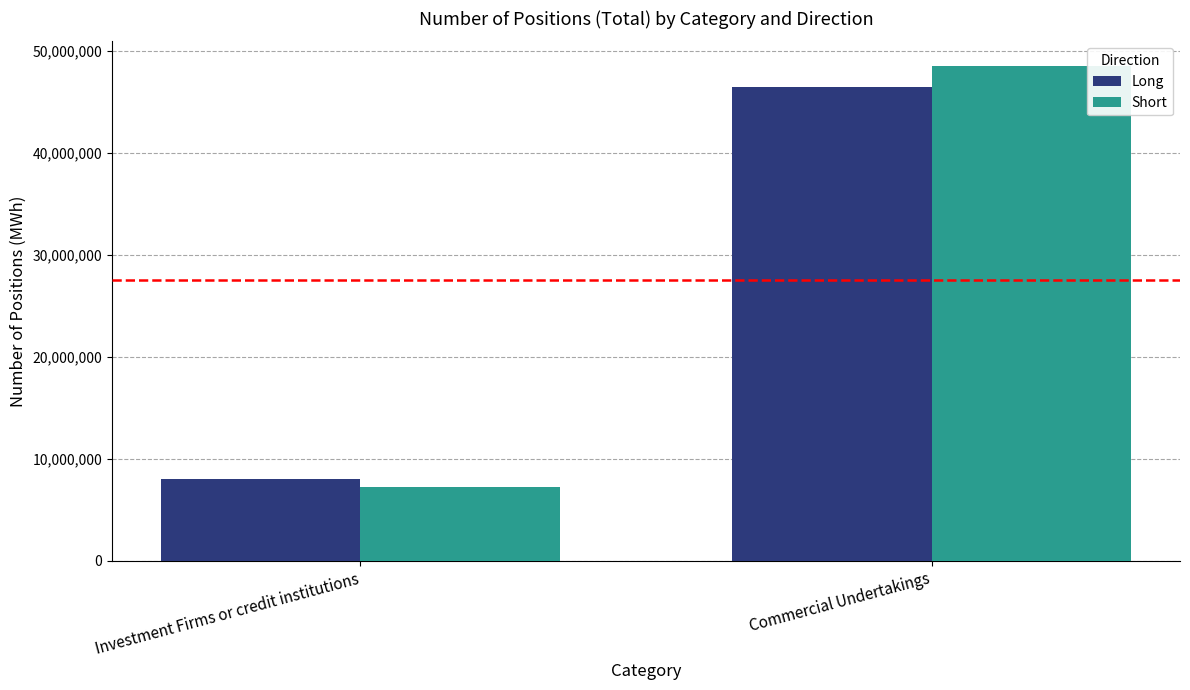

Reading right to left, transcribe all the data shown in this chart.

Long: 46463964	8030107
Short: 48479614	7237525